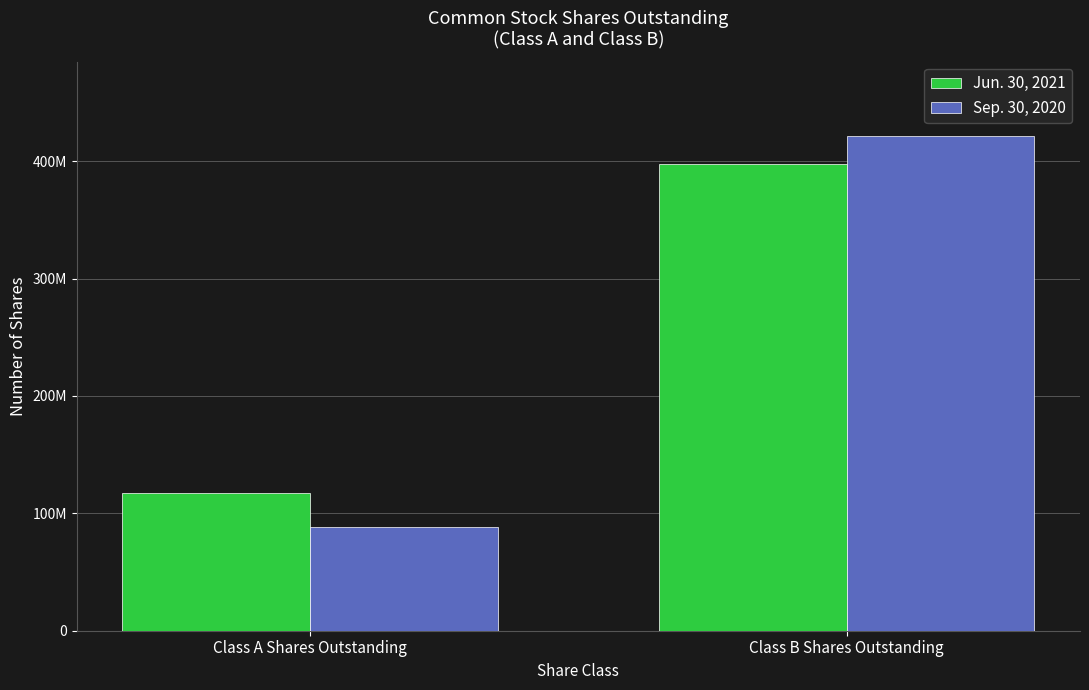

What is the label of the 1st bar from the right?

Class B Shares Outstanding